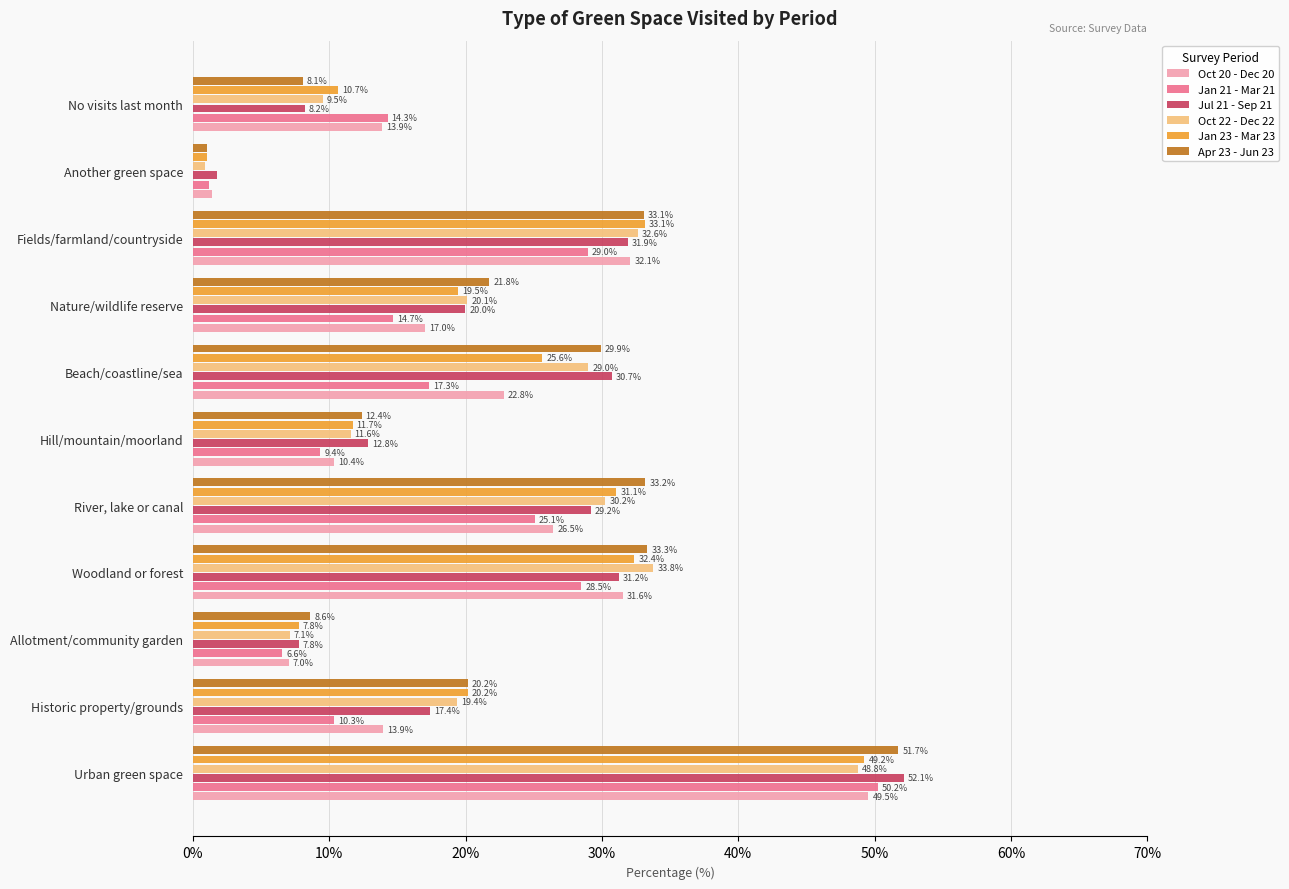

Which series has the largest total across all categories?

Apr 23 - Jun 23